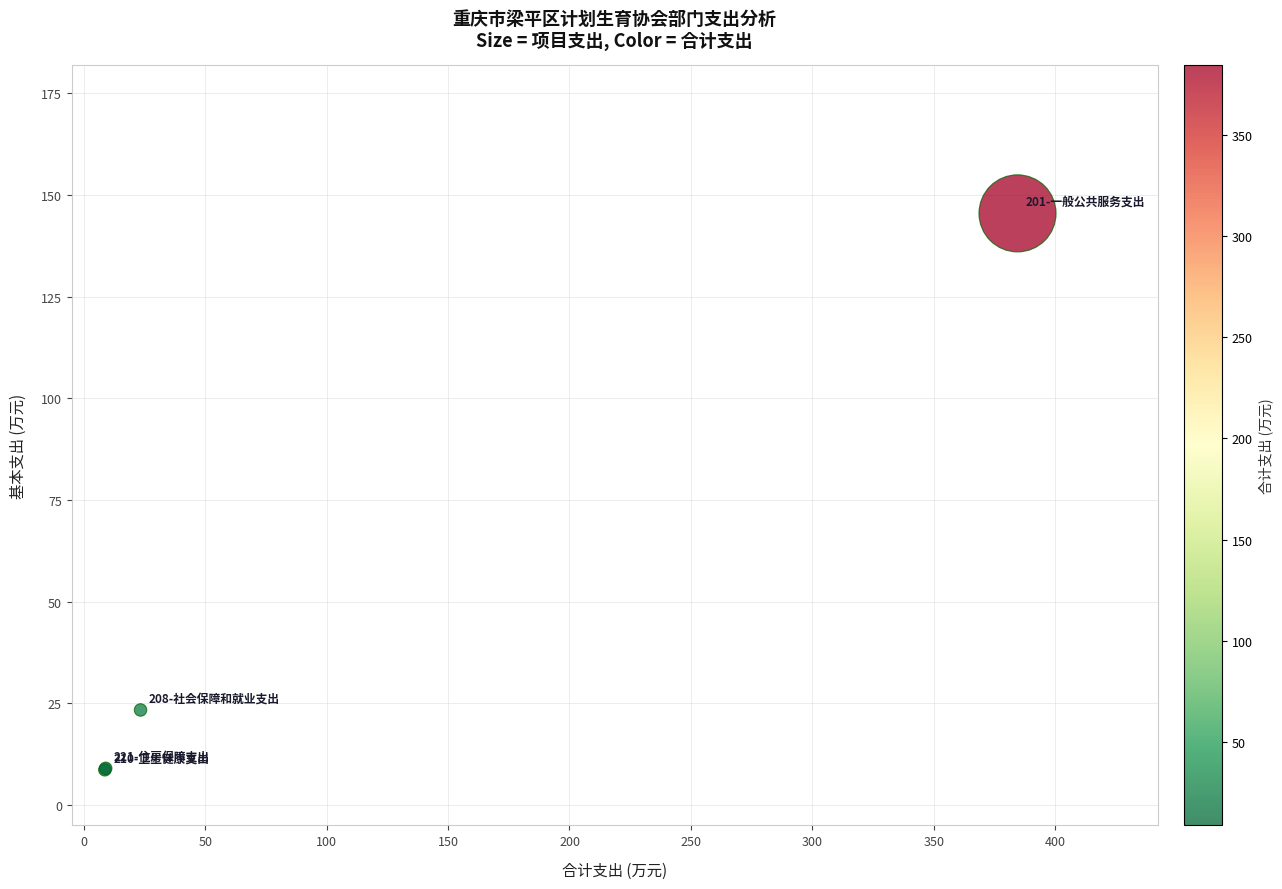

What Y value in the scatter plot is closest to 77?

23.4